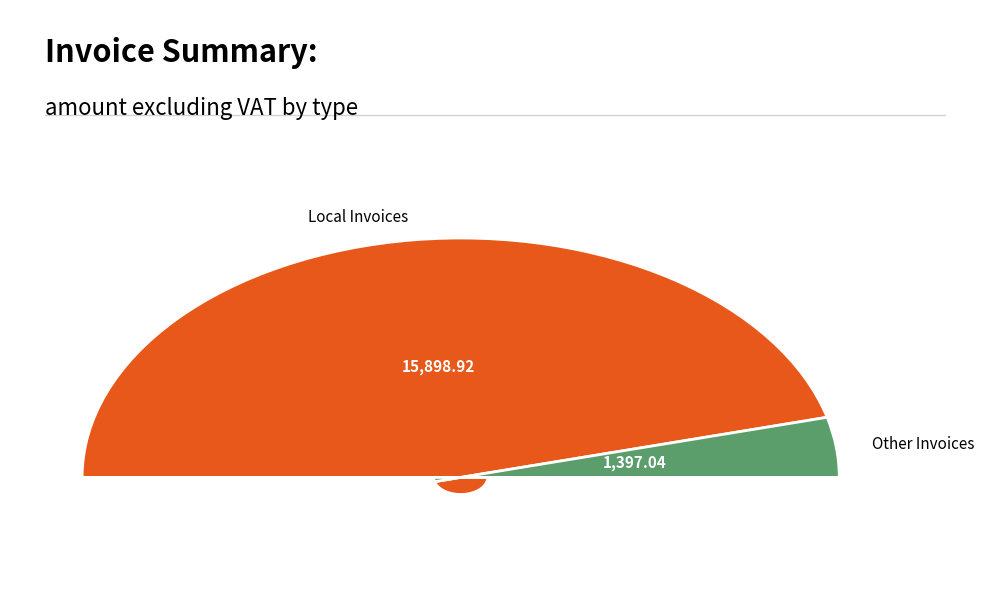

The Other Invoices slice represents 14% of the pie. True or false?

False